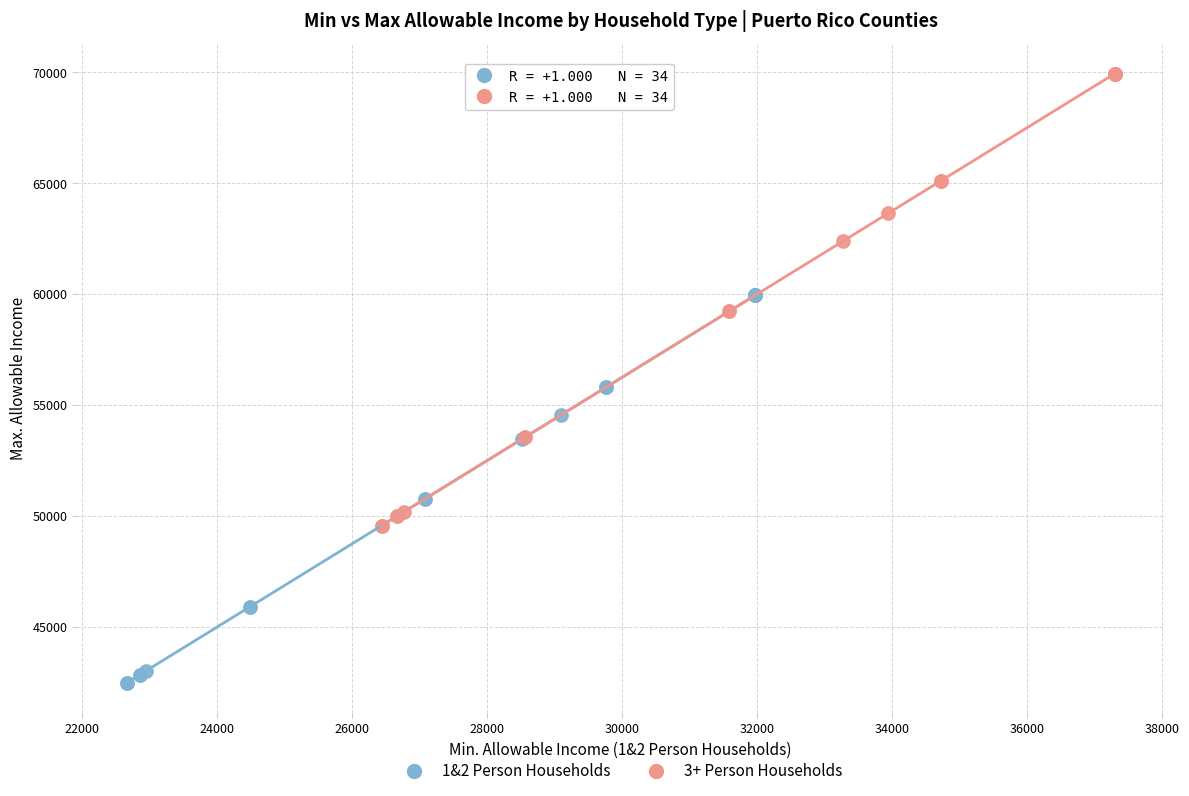

What are all the series names shown in the legend?

1&2 Person Households, 3+ Person Households